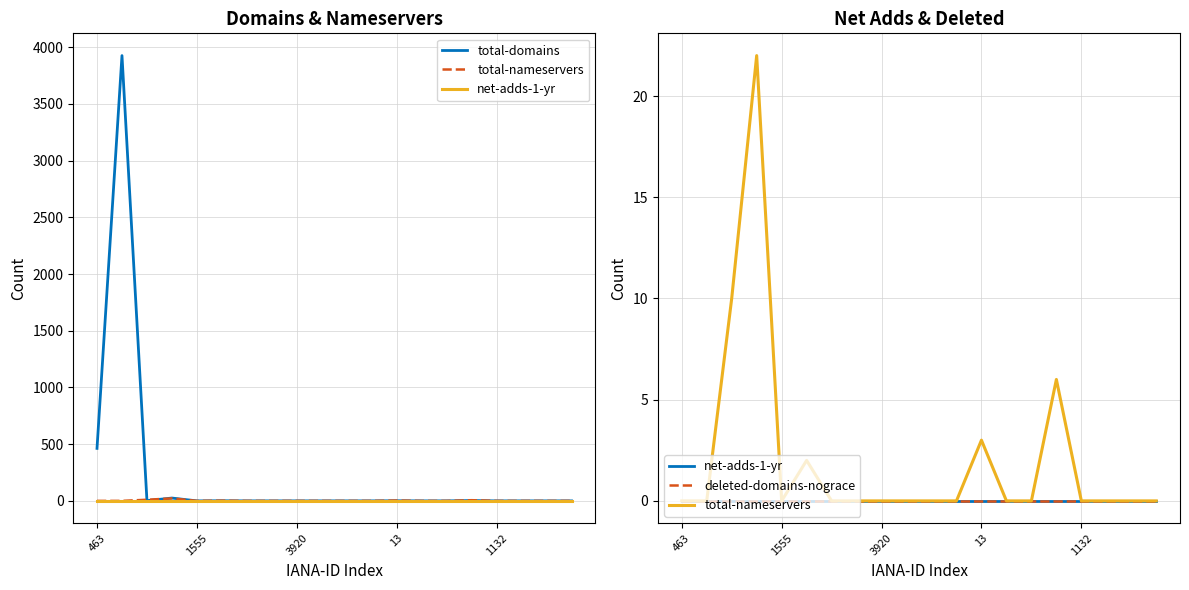

Count the number of categories in the chart.

20